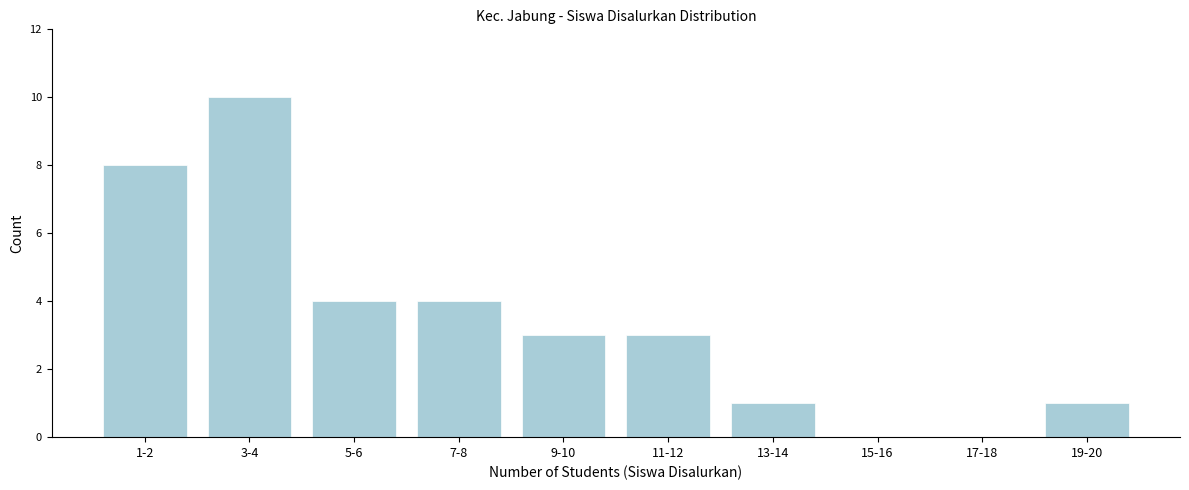

Reading right to left, transcribe all the data shown in this chart.

19-20=1	17-18=0	15-16=0	13-14=1	11-12=3	9-10=3	7-8=4	5-6=4	3-4=10	1-2=8